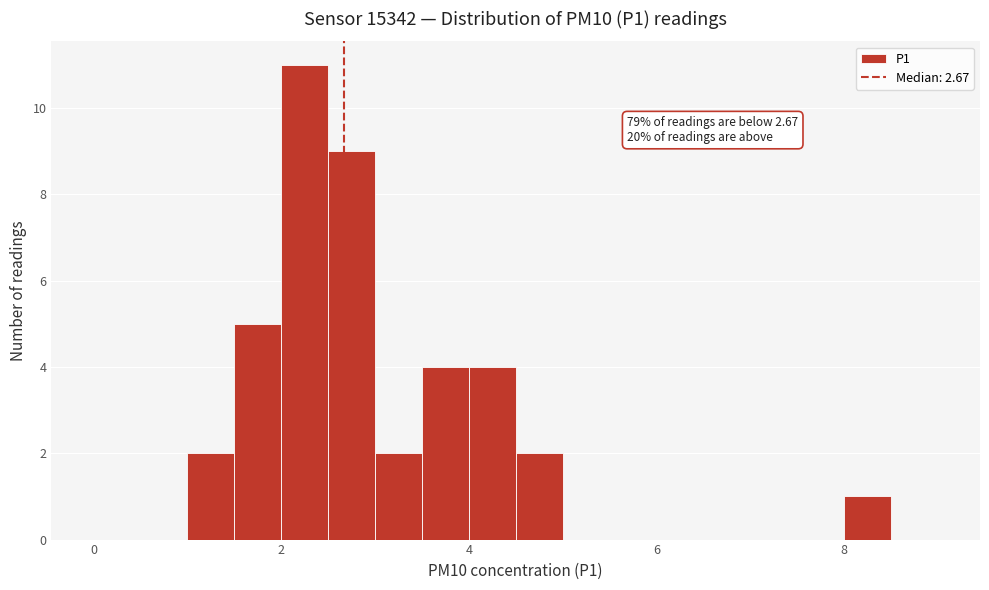

Around what value on the x-axis is the tallest bar? Give the approximate position of its centre, as read against the axis.

2.2